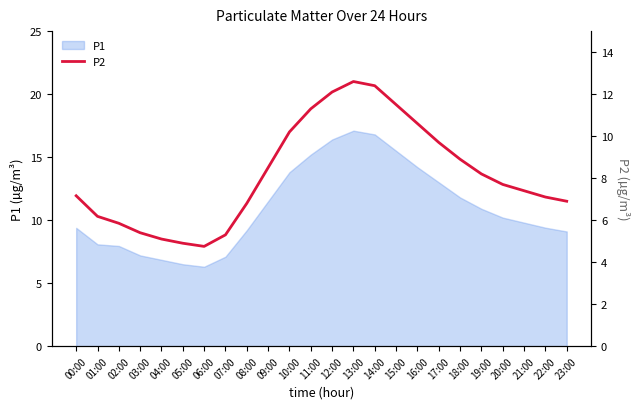

List the labels in order of value, largest first.

13:00, 14:00, 12:00, 15:00, 11:00, 16:00, 10:00, 17:00, 18:00, 09:00, 19:00, 20:00, 21:00, 00:00, 22:00, 23:00, 08:00, 01:00, 02:00, 03:00, 07:00, 04:00, 05:00, 06:00